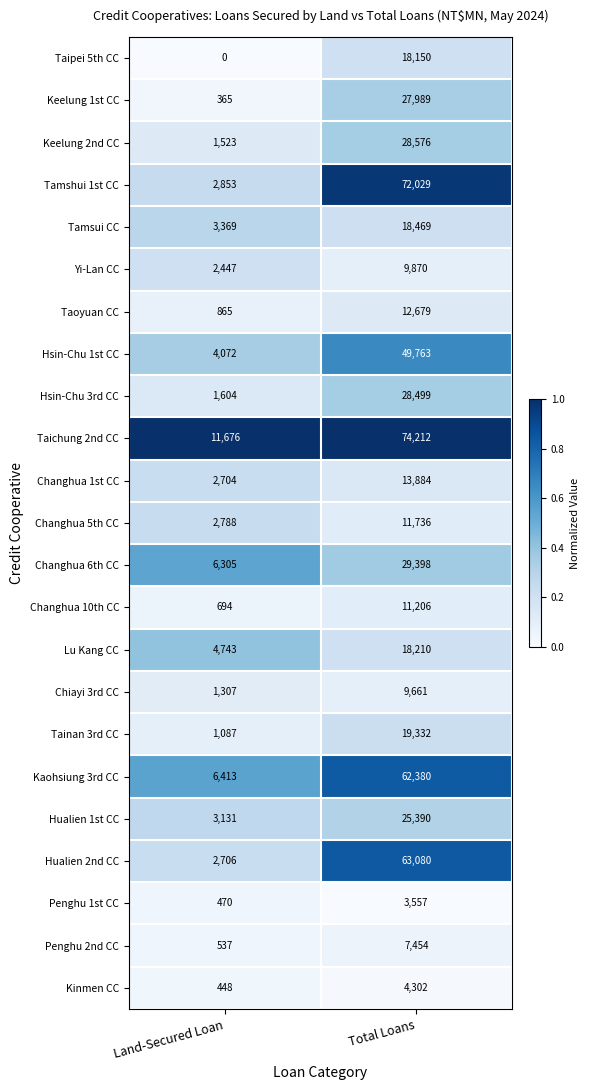

Which series has the widest spread of values?

Tamshui 1st CC